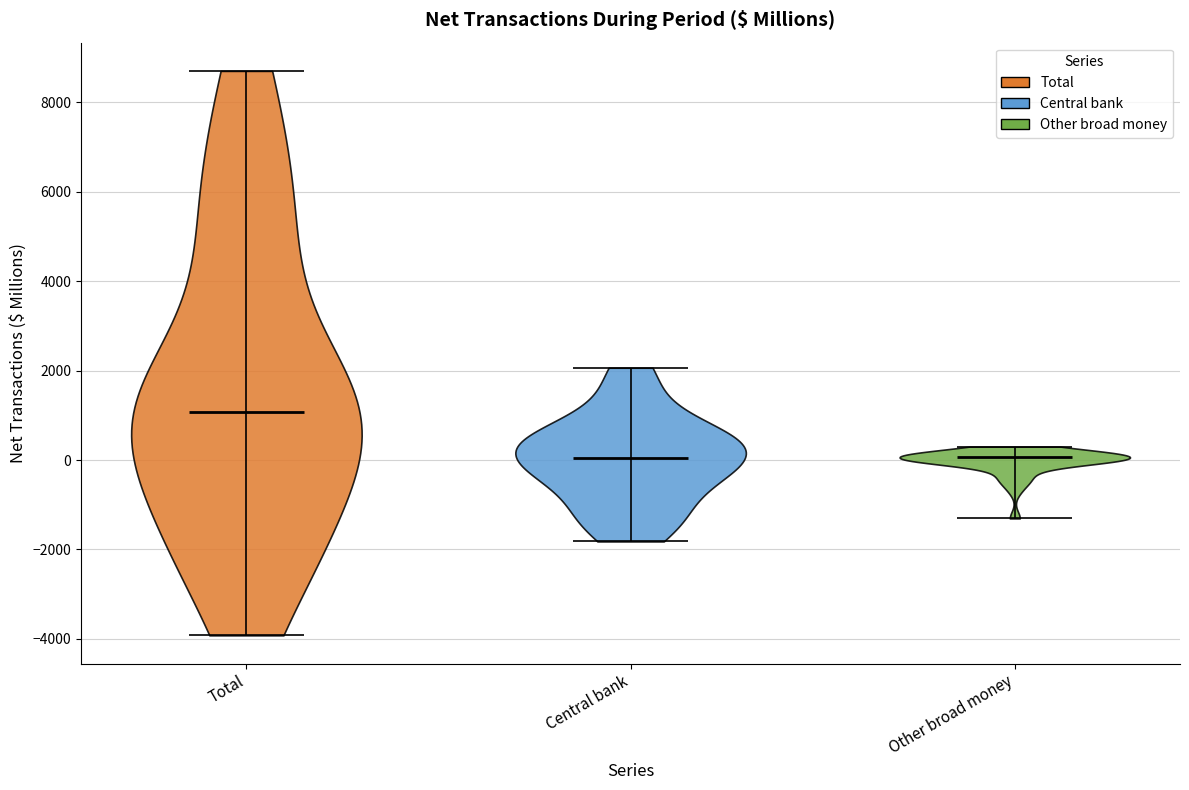

Reading left to right, read every violin against the y-axis: where its median line is, and the lowest and highest points it reaches. The values are not printed on the chart, so give them approximately, as read against the axis.

Total: median line 1000, lowest point -4000, highest point 8600
Central bank: median line 0, lowest point -1800, highest point 2000
Other broad money: median line 0, lowest point -1400, highest point 400